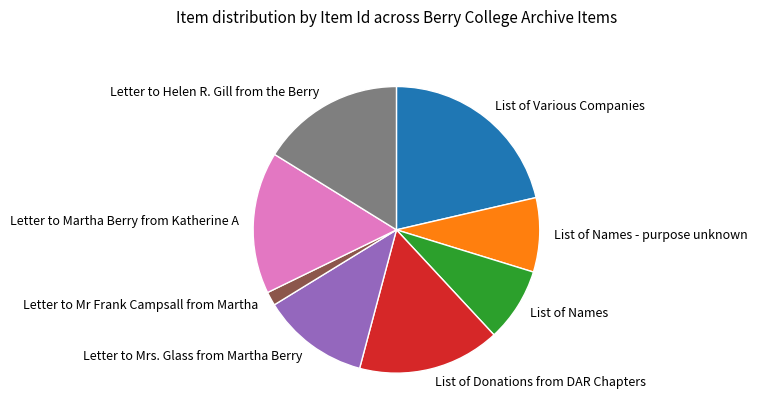

How many segments does this pie chart have?

8